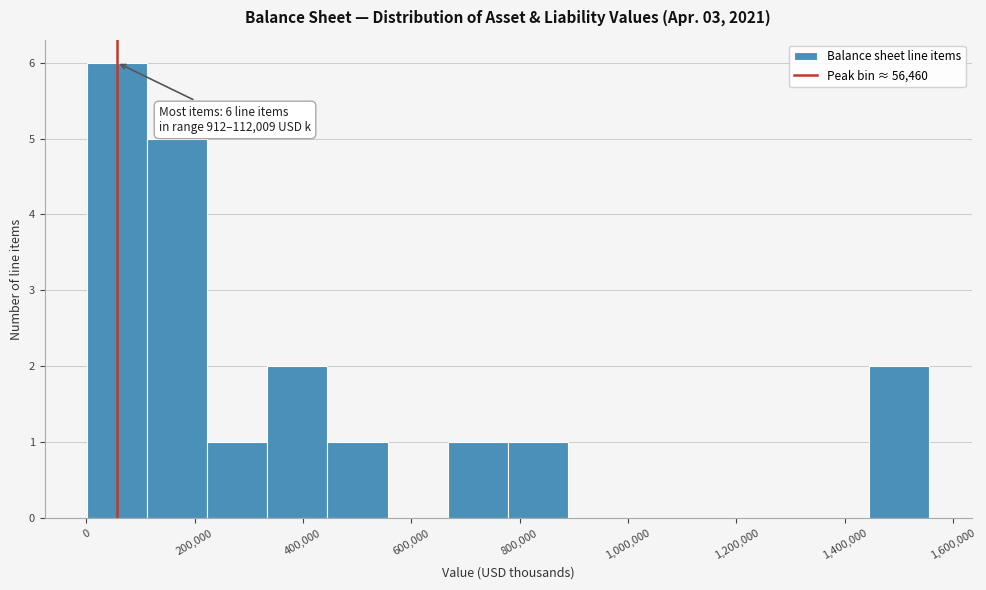

Which range on the x-axis has the tallest bar?

0 to 120000